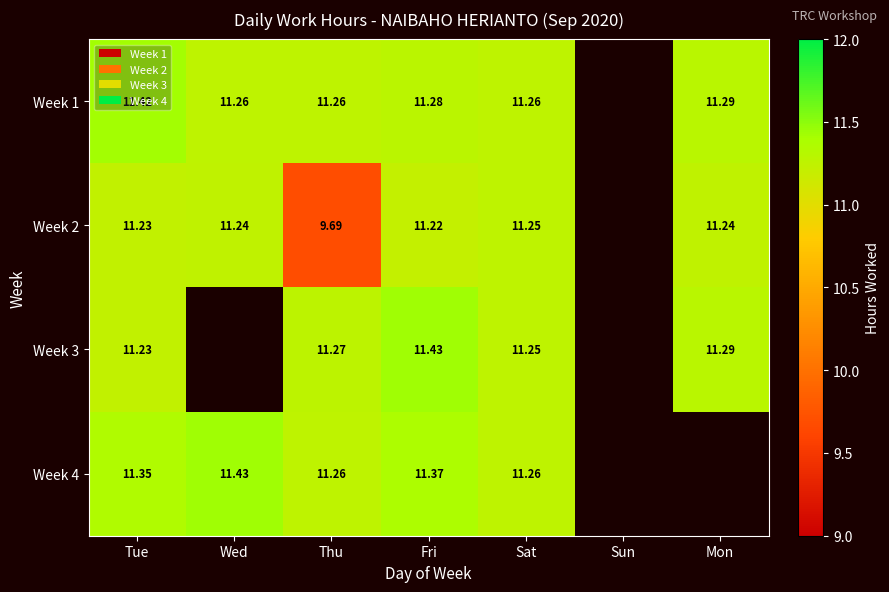

Rank the categories by Week 2 value from lowest to highest.

Sun, Thu, Fri, Tue, Wed, Mon, Sat